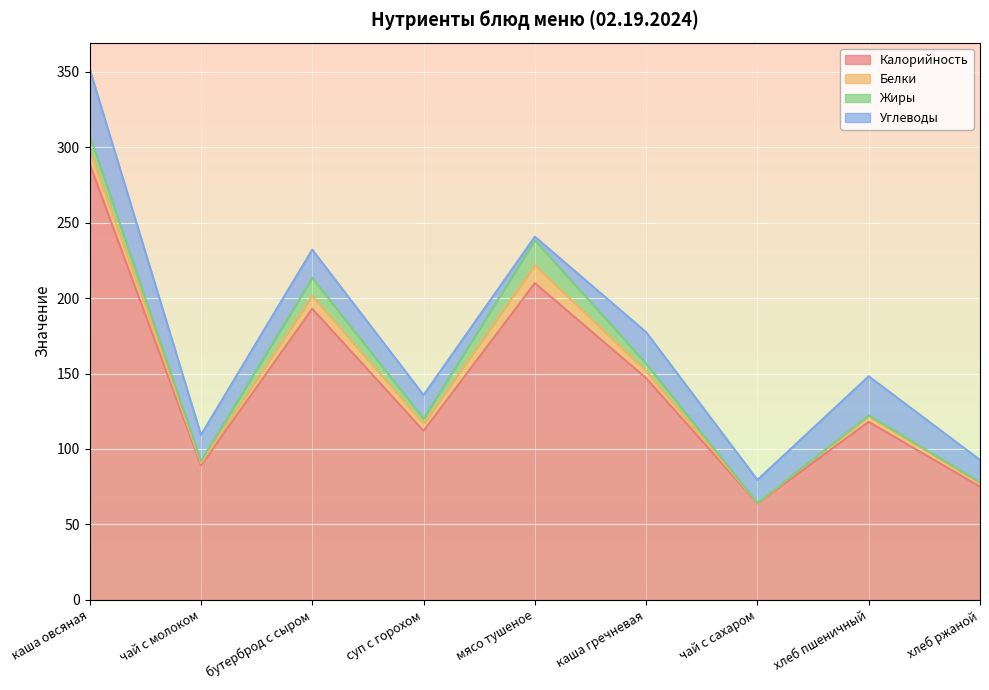

How many lines are shown in the chart?

4